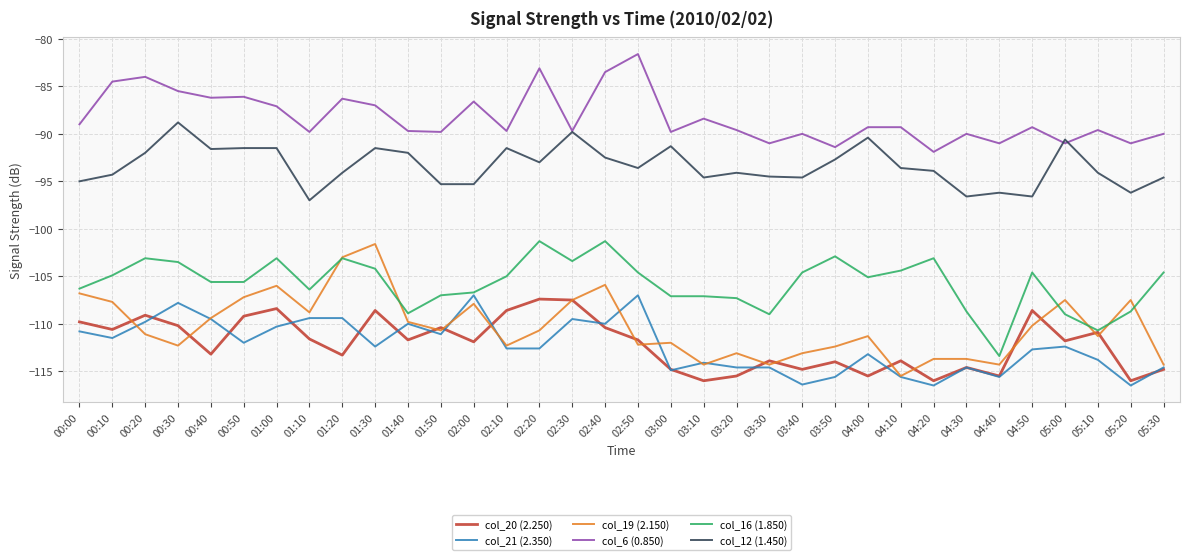

True or false: col_16 (1.850) has more than 0 interior local peaks.

True